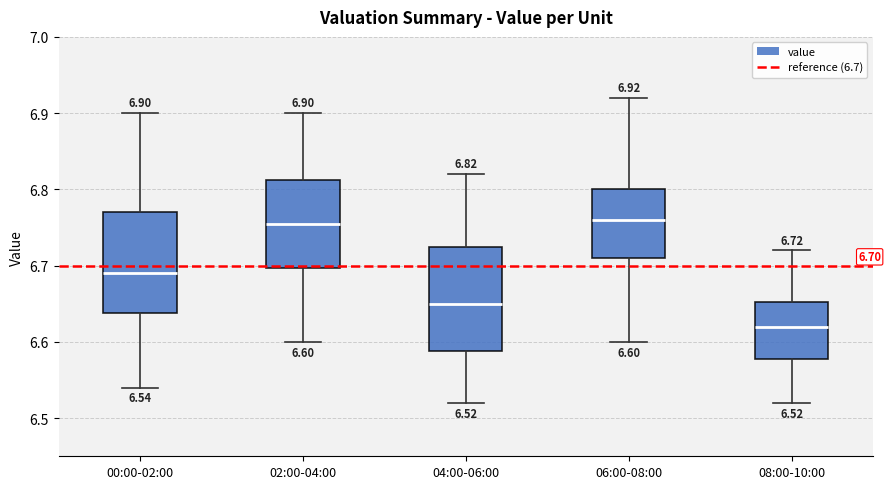

Which box's median line is the lowest?

08:00-10:00